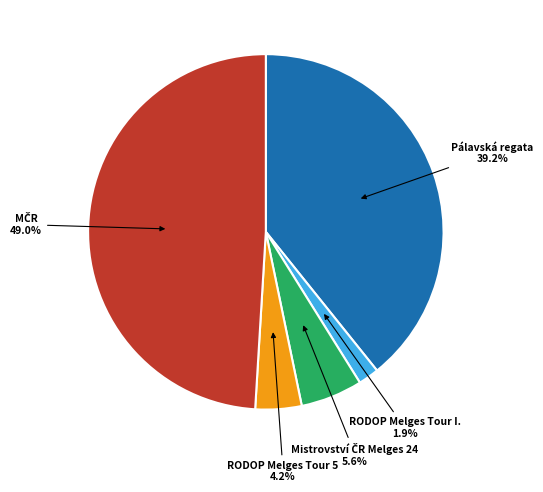

Which slice is the smallest?

RODOP Melges Tour I. 1.9%